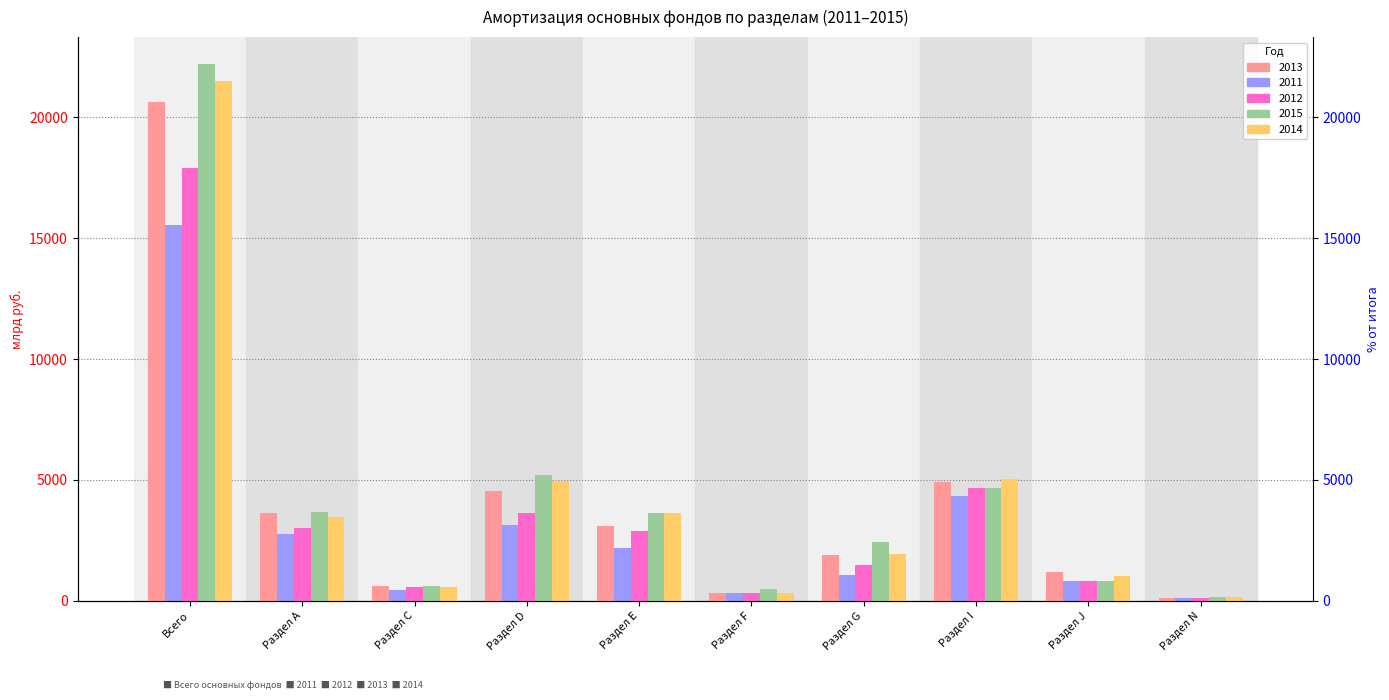

Rank the categories by col_52 (2013 Всего) value from highest to lowest.

Всего, Раздел I, Раздел D, Раздел А, Раздел Е, Раздел G, Раздел J, Раздел С, Раздел F, Раздел N